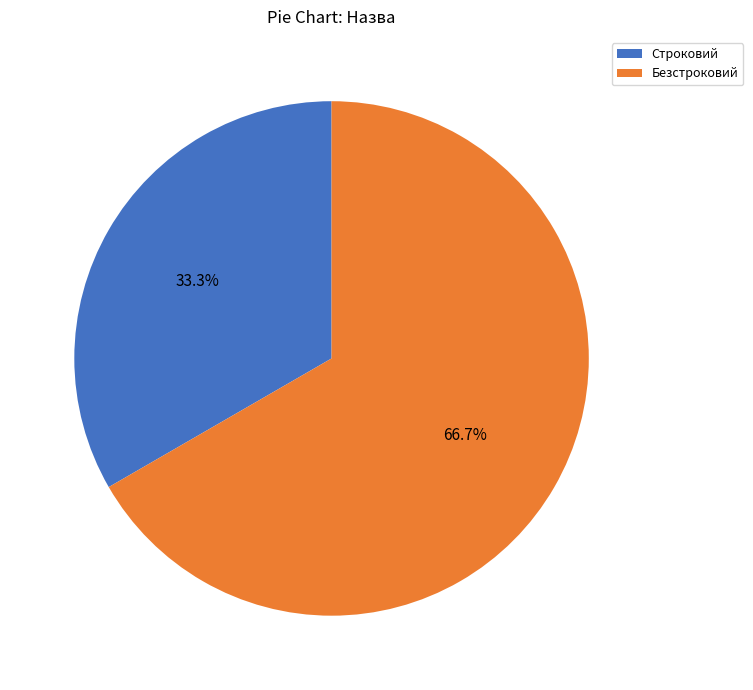

Rank the categories by value from lowest to highest.

Строковий, Безстроковий